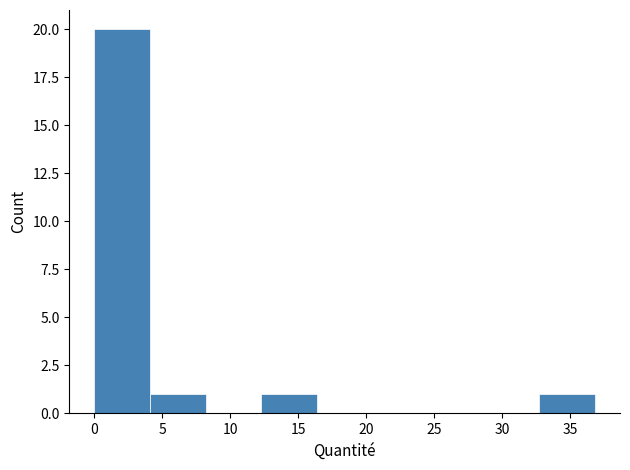

Reading left to right, list every bar in this chart as the range it spans on the x-axis followed by its height. Neither the bar edges nor the heights are printed on the chart, so give them approximately, as read against the axes.

0.0 to 4.0: 20
4.0 to 8.0: 1
8.0 to 12.5: 0
12.5 to 16.5: 1
16.5 to 20.5: 0
20.5 to 24.5: 0
24.5 to 28.5: 0
28.5 to 32.5: 0
32.5 to 37.0: 1